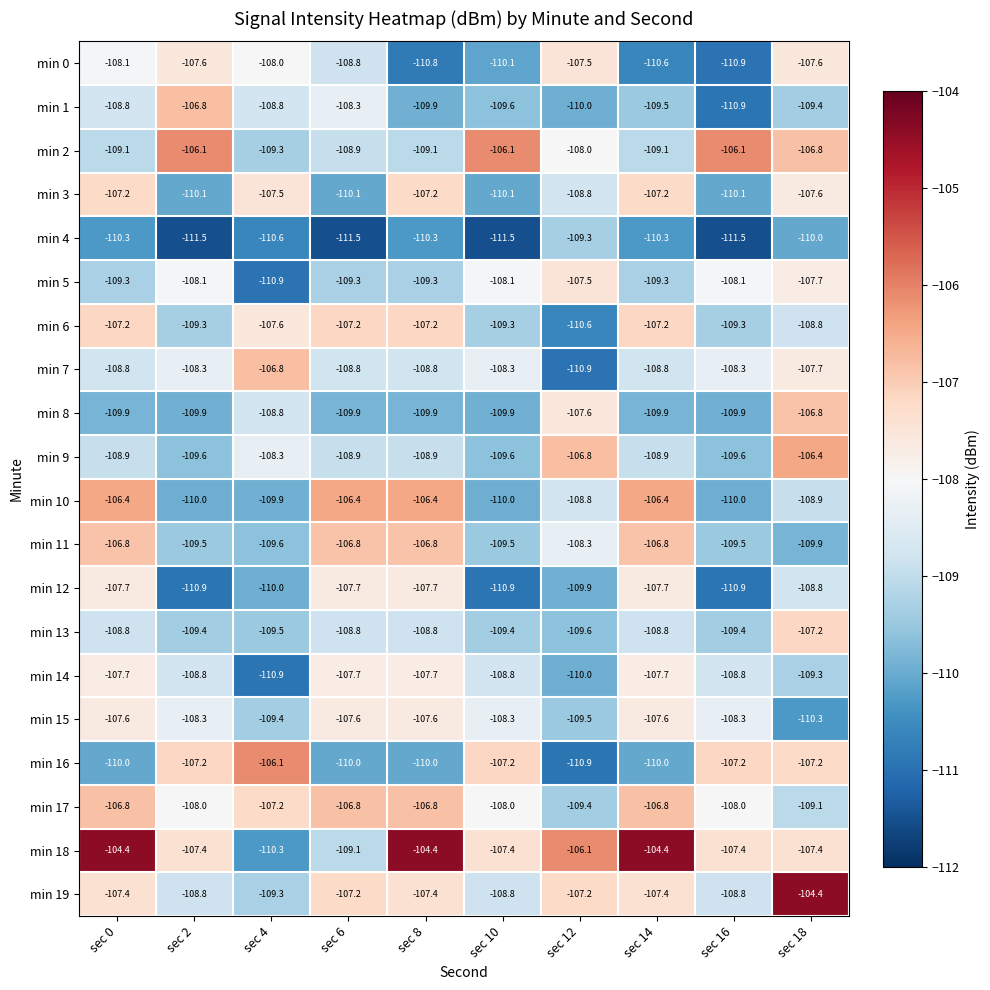

Where is min 4 nearest to the value -110?

sec 18